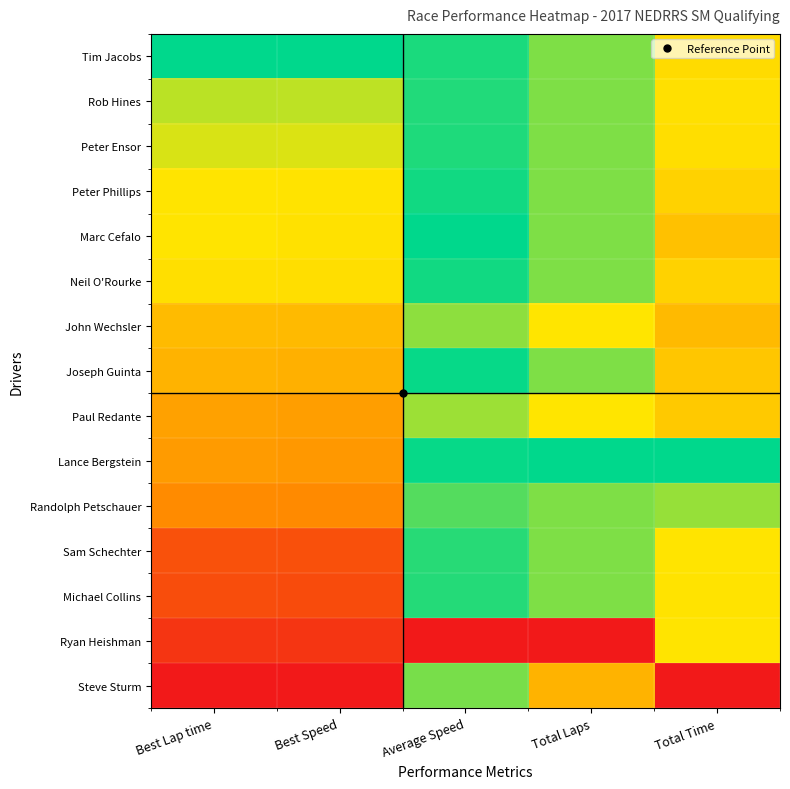

Reading left to right, extract all data points from this chart.

Tim Jacobs: Best Lap time=1.0	Best Speed=1.0	Average Speed=1.0	Total Laps=0.8	Total Time=0.6
Rob Hines: Best Lap time=0.8	Best Speed=0.8	Average Speed=1.0	Total Laps=0.8	Total Time=0.6
Peter Ensor: Best Lap time=0.7	Best Speed=0.7	Average Speed=1.0	Total Laps=0.8	Total Time=0.6
Peter Phillips: Best Lap time=0.7	Best Speed=0.7	Average Speed=1.0	Total Laps=0.8	Total Time=0.6
Marc Cefalo: Best Lap time=0.7	Best Speed=0.7	Average Speed=1.0	Total Laps=0.8	Total Time=0.5
Neil O'Rourke: Best Lap time=0.6	Best Speed=0.6	Average Speed=1.0	Total Laps=0.8	Total Time=0.6
John Wechsler: Best Lap time=0.5	Best Speed=0.5	Average Speed=0.8	Total Laps=0.7	Total Time=0.5
Joseph Guinta: Best Lap time=0.5	Best Speed=0.5	Average Speed=1.0	Total Laps=0.8	Total Time=0.6
Paul Redante: Best Lap time=0.4	Best Speed=0.4	Average Speed=0.8	Total Laps=0.7	Total Time=0.6
Lance Bergstein: Best Lap time=0.4	Best Speed=0.4	Average Speed=1.0	Total Laps=1.0	Total Time=1.0
Randolph Petschauer: Best Lap time=0.4	Best Speed=0.4	Average Speed=0.9	Total Laps=0.8	Total Time=0.8
Sam Schechter: Best Lap time=0.2	Best Speed=0.2	Average Speed=0.9	Total Laps=0.8	Total Time=0.7
Michael Collins: Best Lap time=0.2	Best Speed=0.2	Average Speed=1.0	Total Laps=0.8	Total Time=0.7
Ryan Heishman: Best Lap time=0.1	Best Speed=0.1	Average Speed=0.0	Total Laps=0.0	Total Time=0.7
Steve Sturm: Best Lap time=0.0	Best Speed=0.0	Average Speed=0.8	Total Laps=0.5	Total Time=0.0